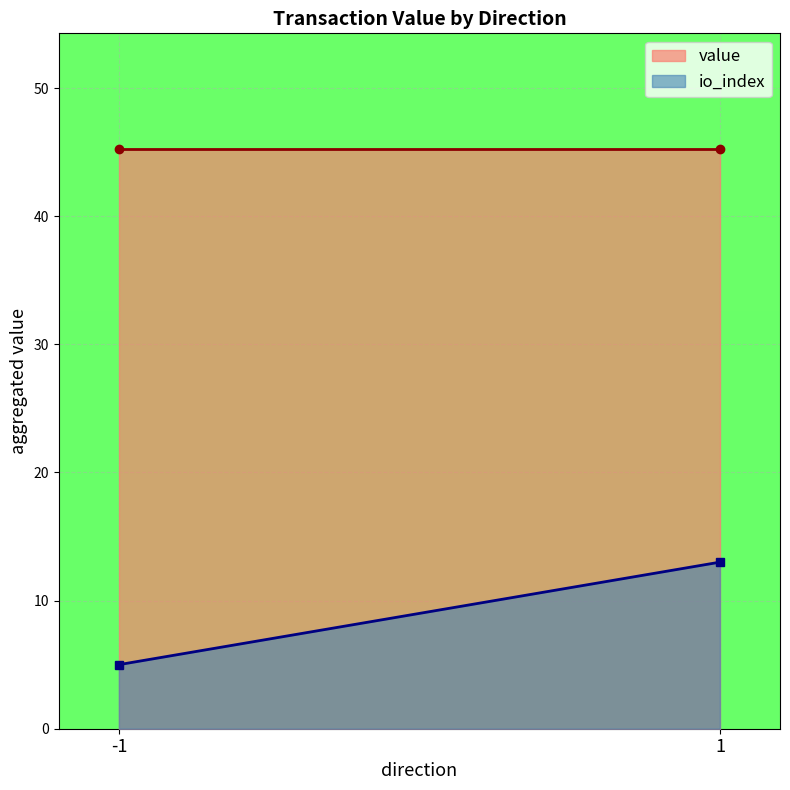

The value of io_index at -1 is 3.0. True or false?

False